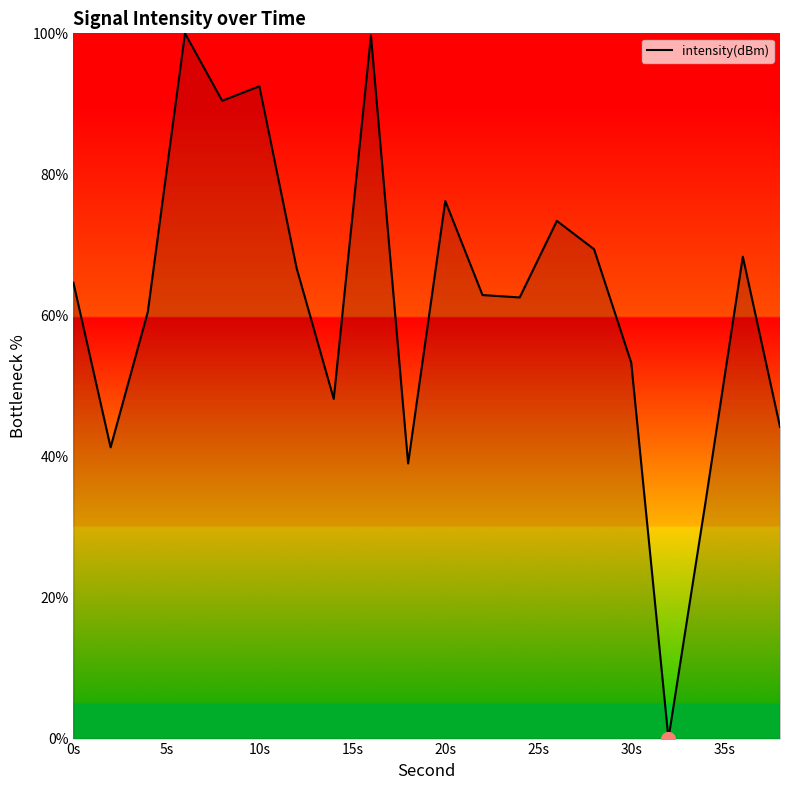

What is the greatest value displayed?

100.0